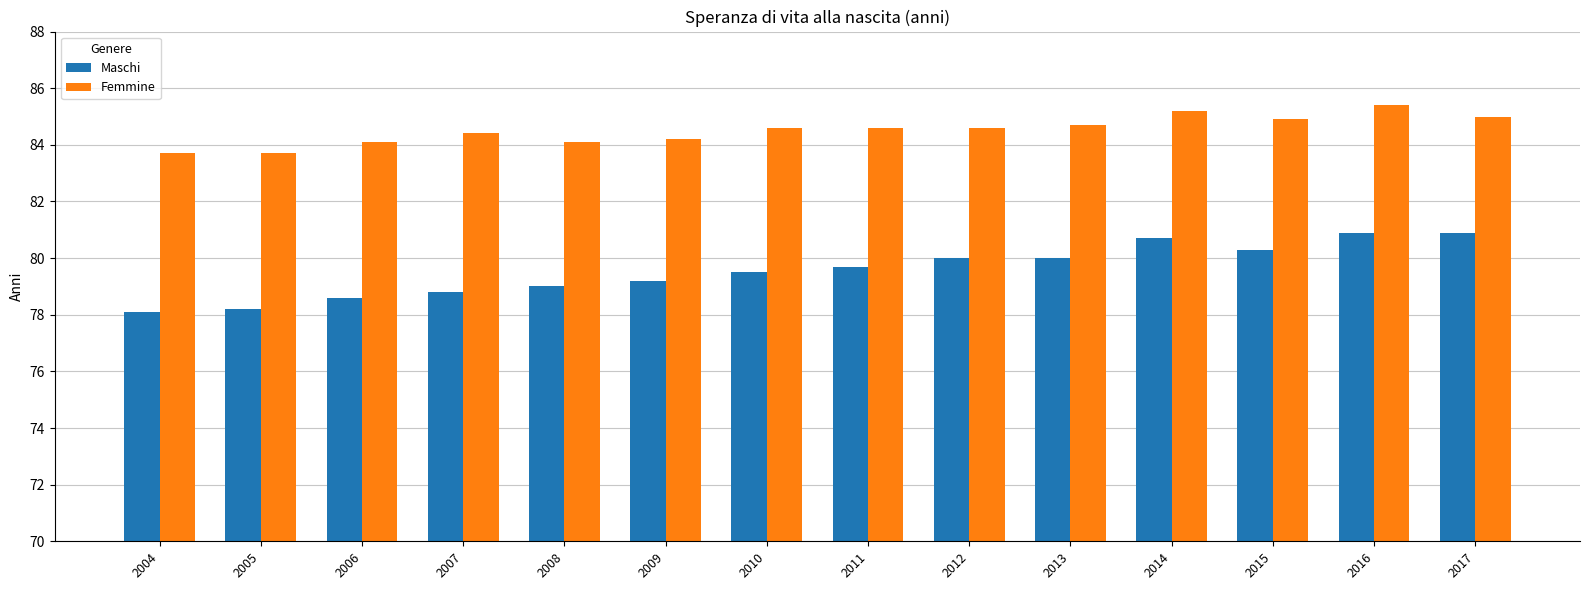

How many data points does each series have?

14